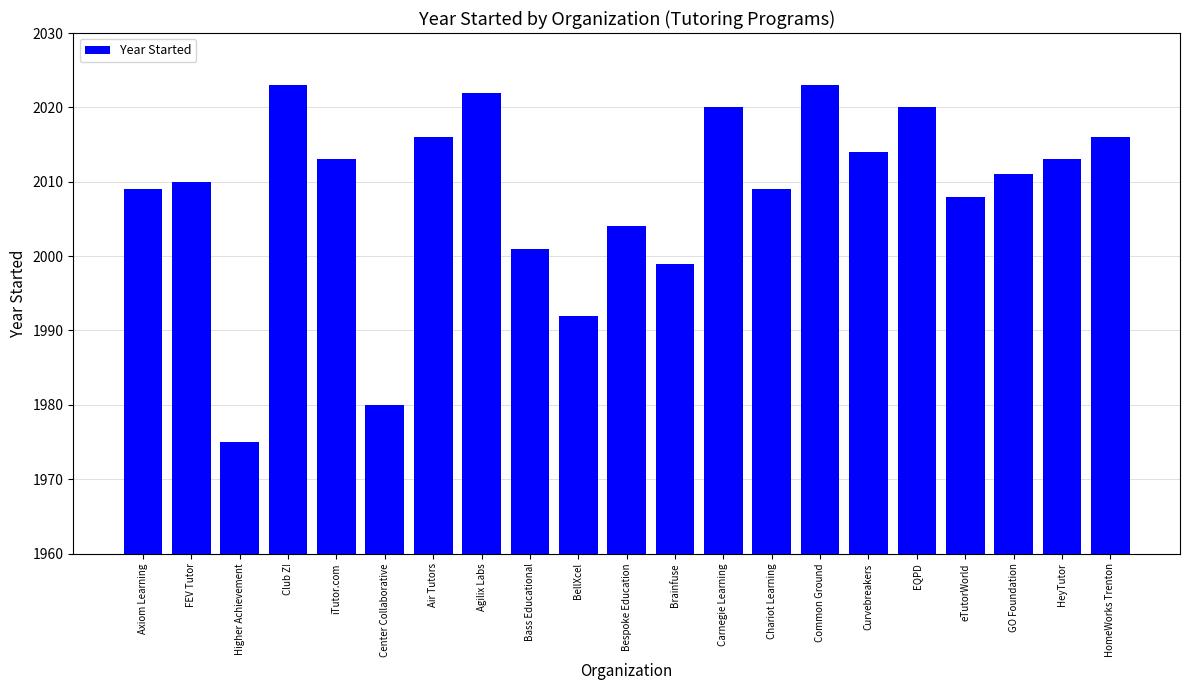

What is the average value?

2008